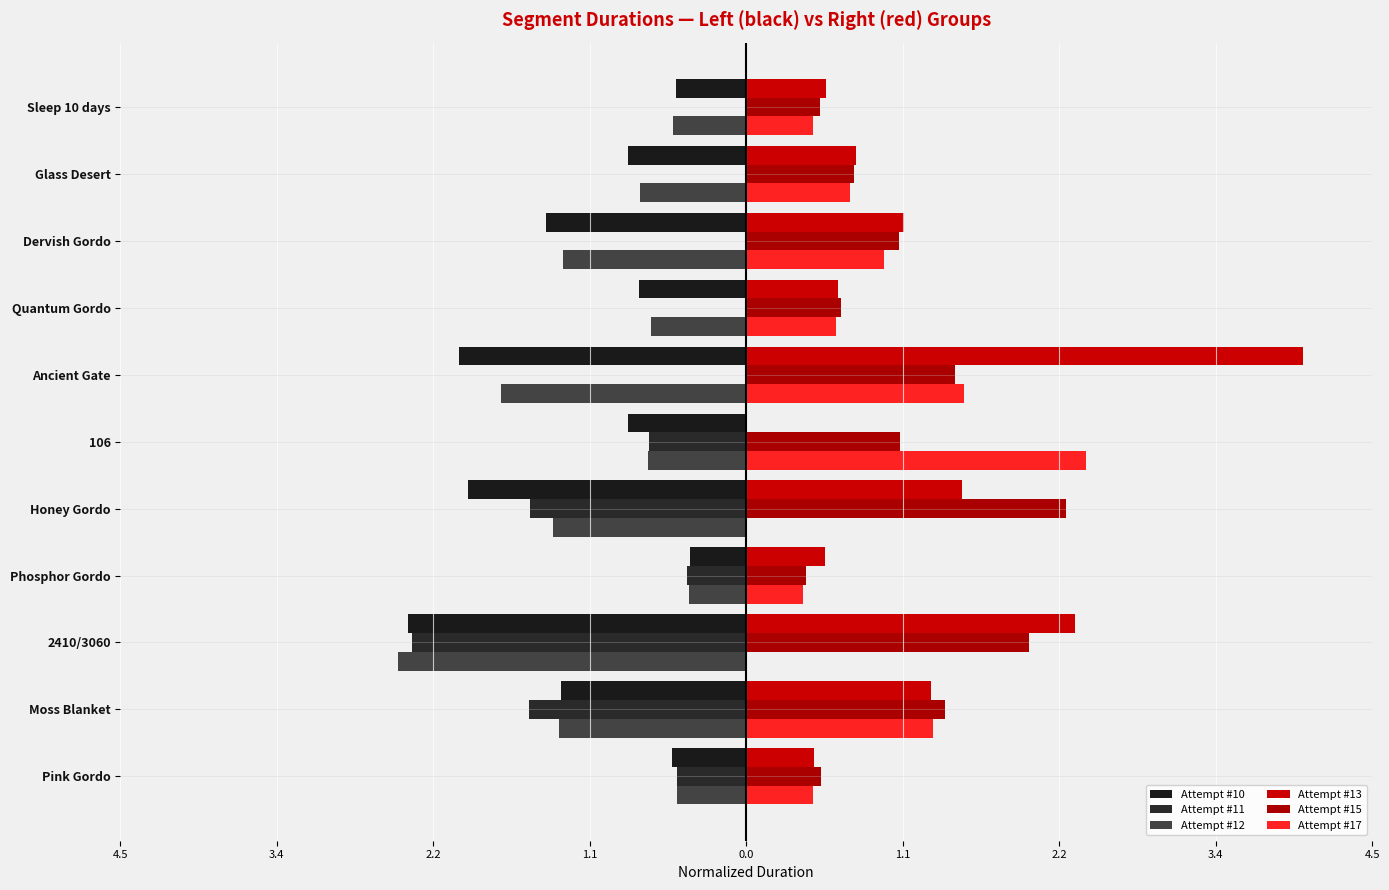

Does the chart contain any negative values?

Yes